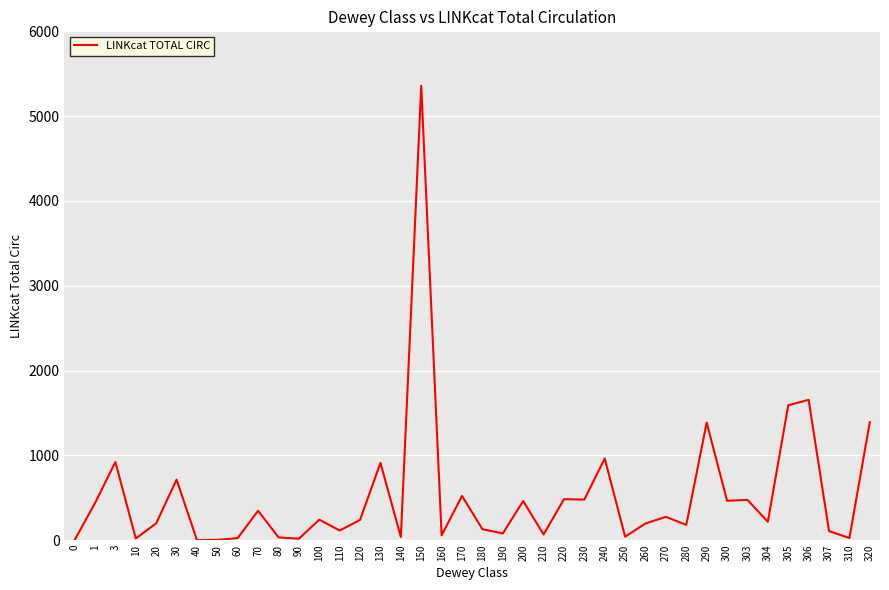

How many series are shown in this chart?

1